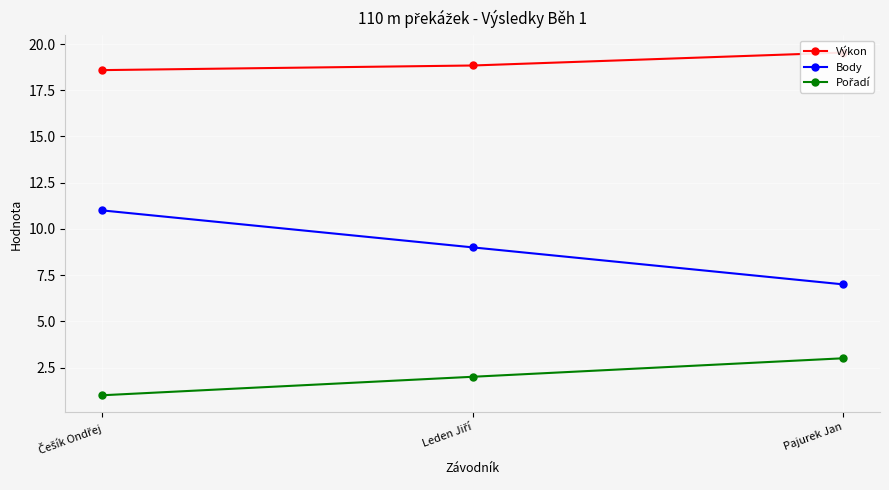

Which series changed the most between Češík Ondřej and Pajurek Jan?

Body